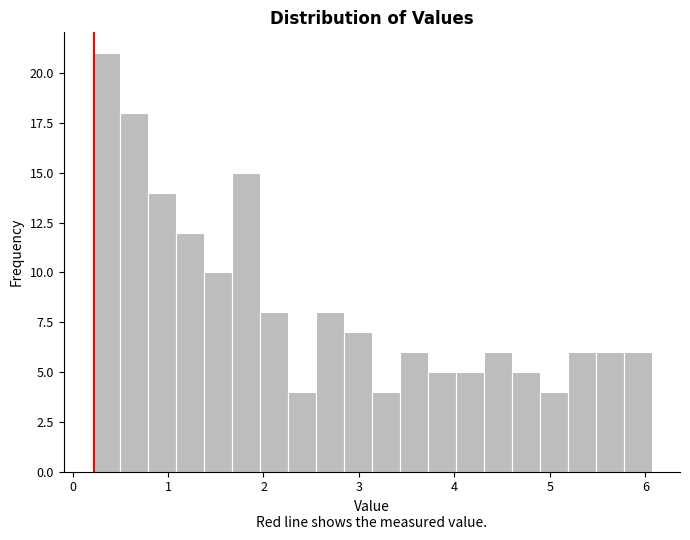

Read against the x-axis, roughly where is the centre of the tallest bar?

0.3